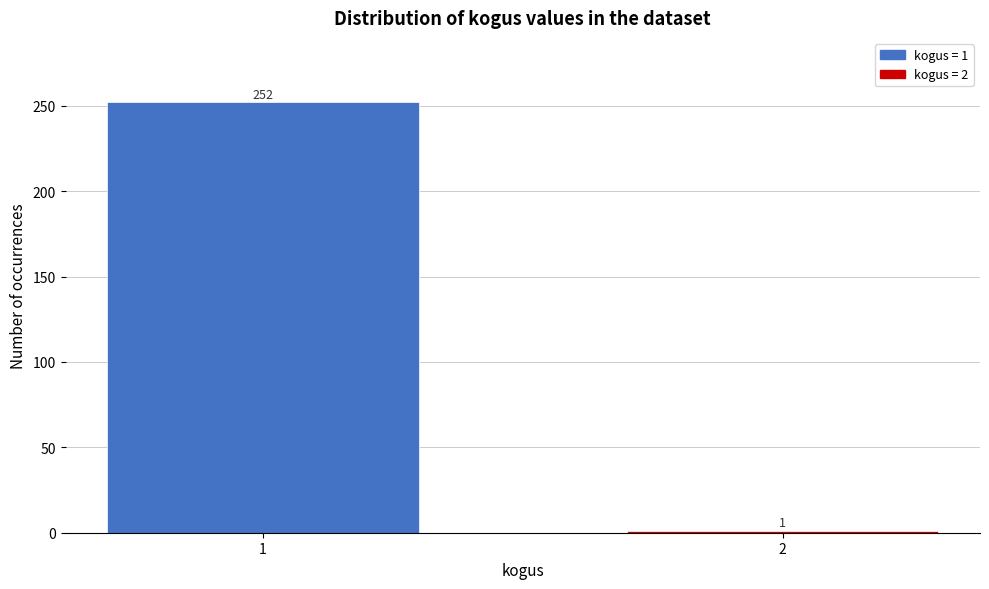

Reading left to right, list all the values displayed in this chart.

1=252	2=1